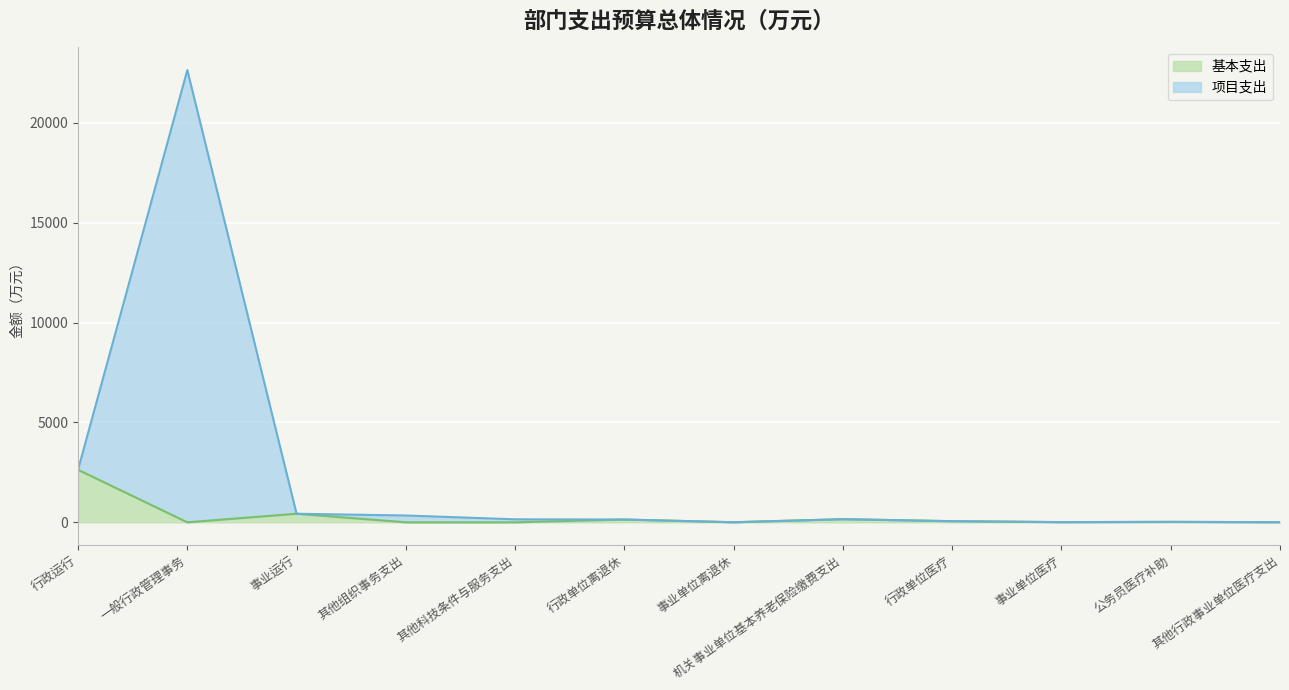

What position from the right is 其他科技条件与服务支出?

8